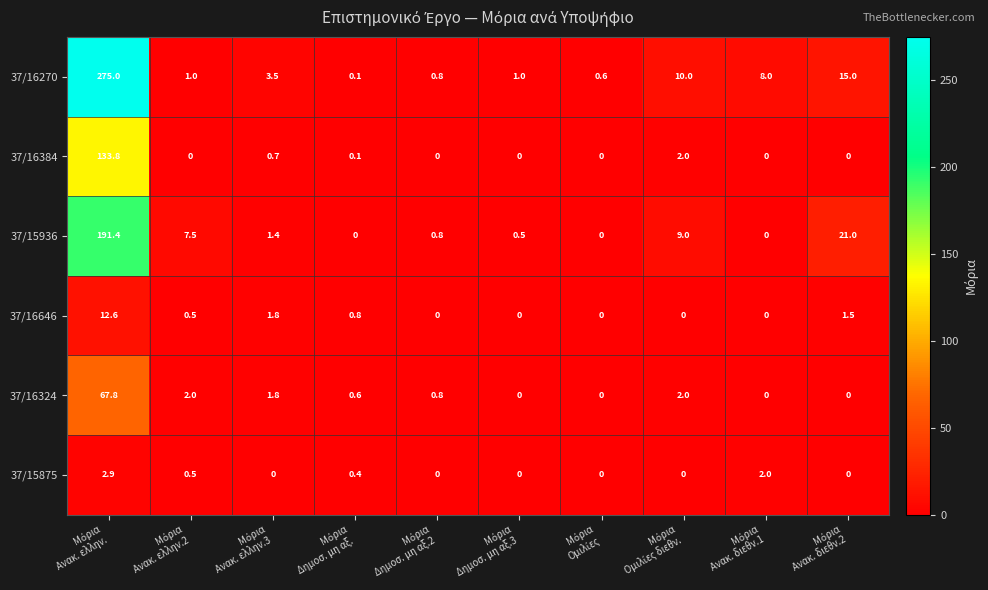

What is the difference between the maximum and minimum values in the 37/16646 series?

12.6